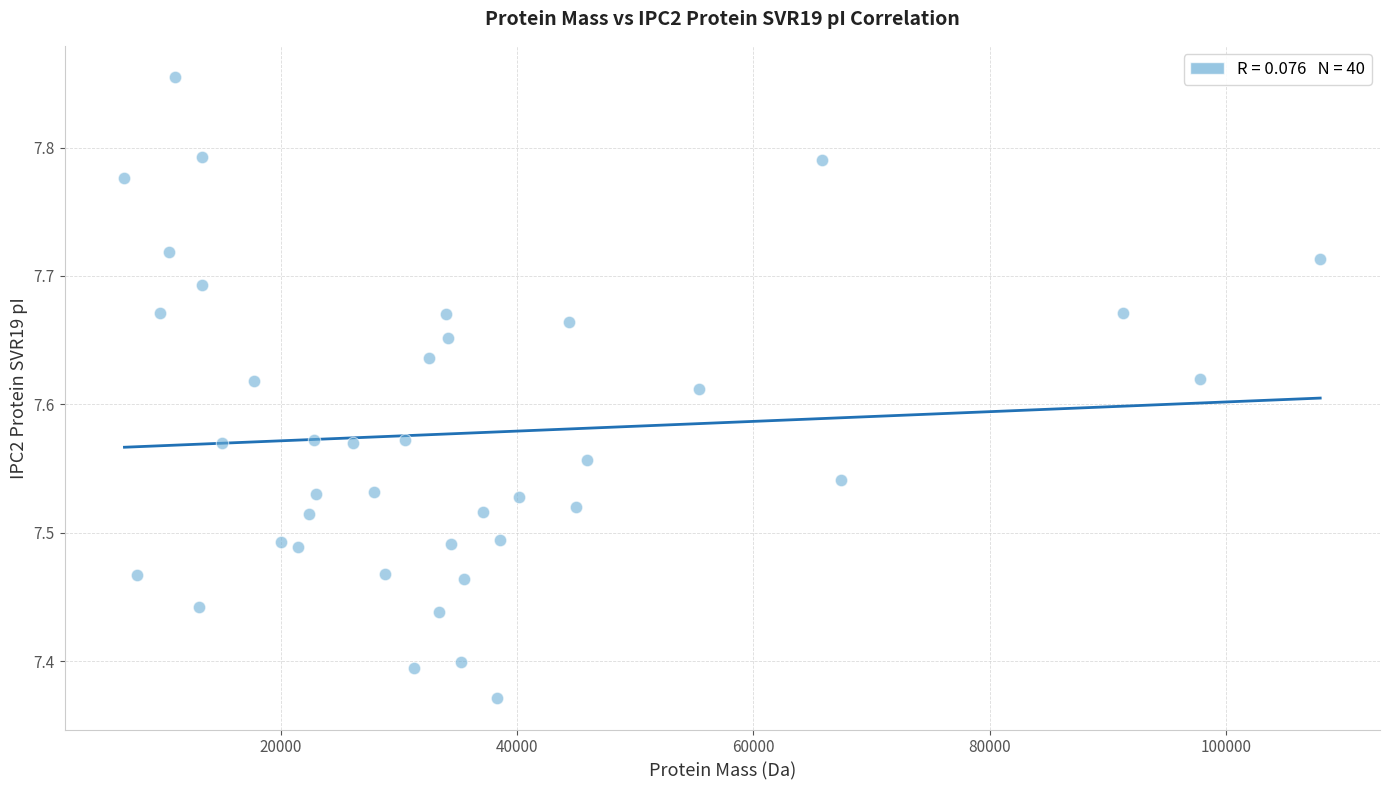

What is the range of Y values (max minus min)?

0.5